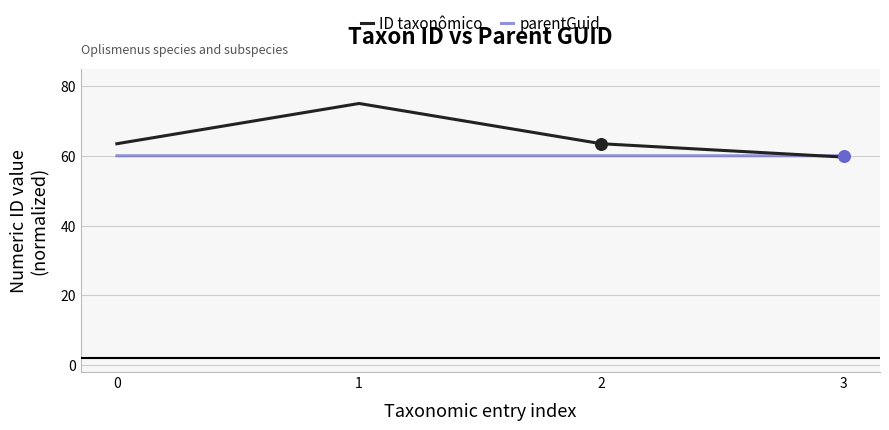

Which series has the widest spread of values?

ID taxonômico